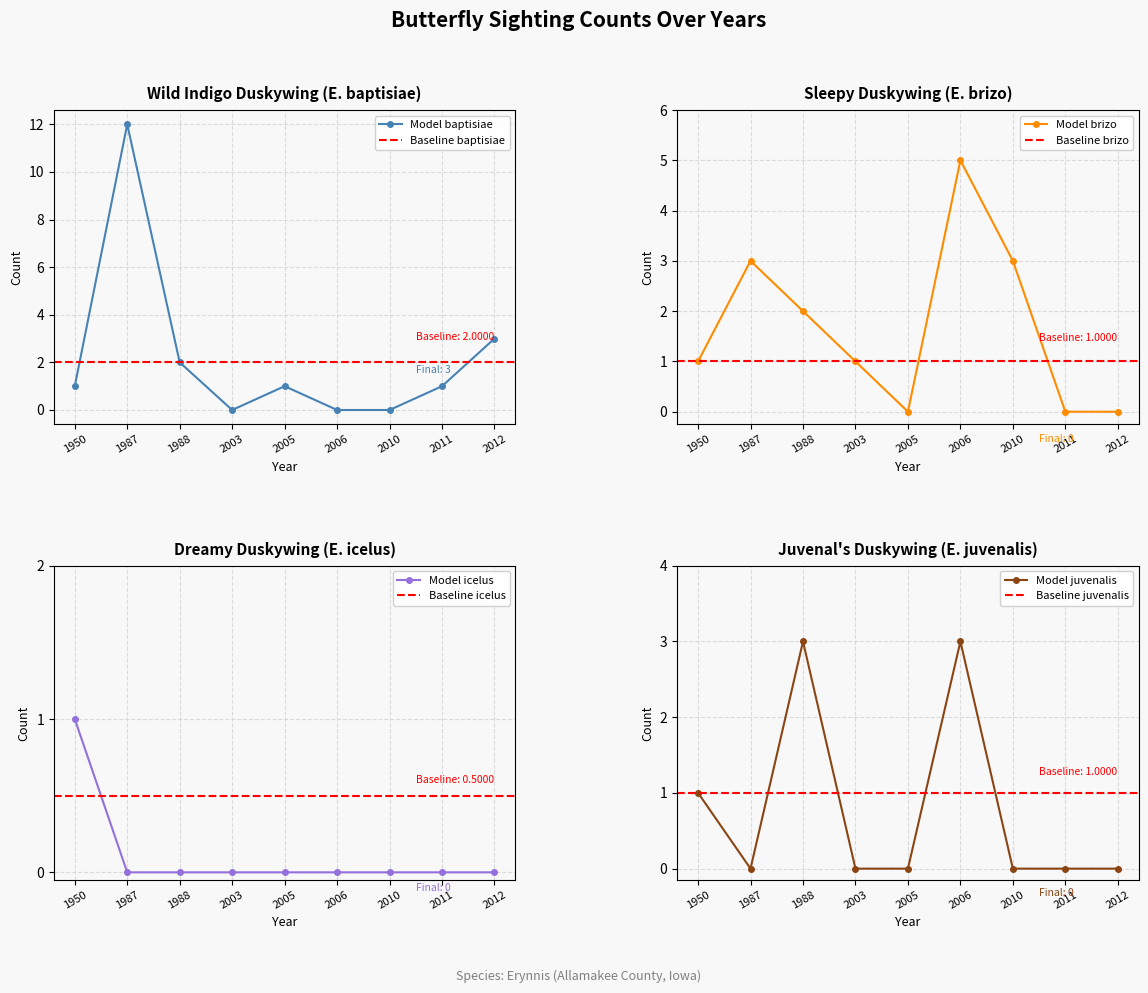

How many data points in Erynnis baptisiae are less than 1?

3